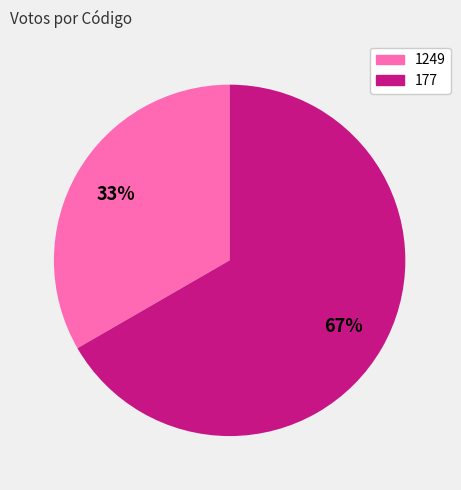

Is there any slice that represents more than half of the pie?

Yes